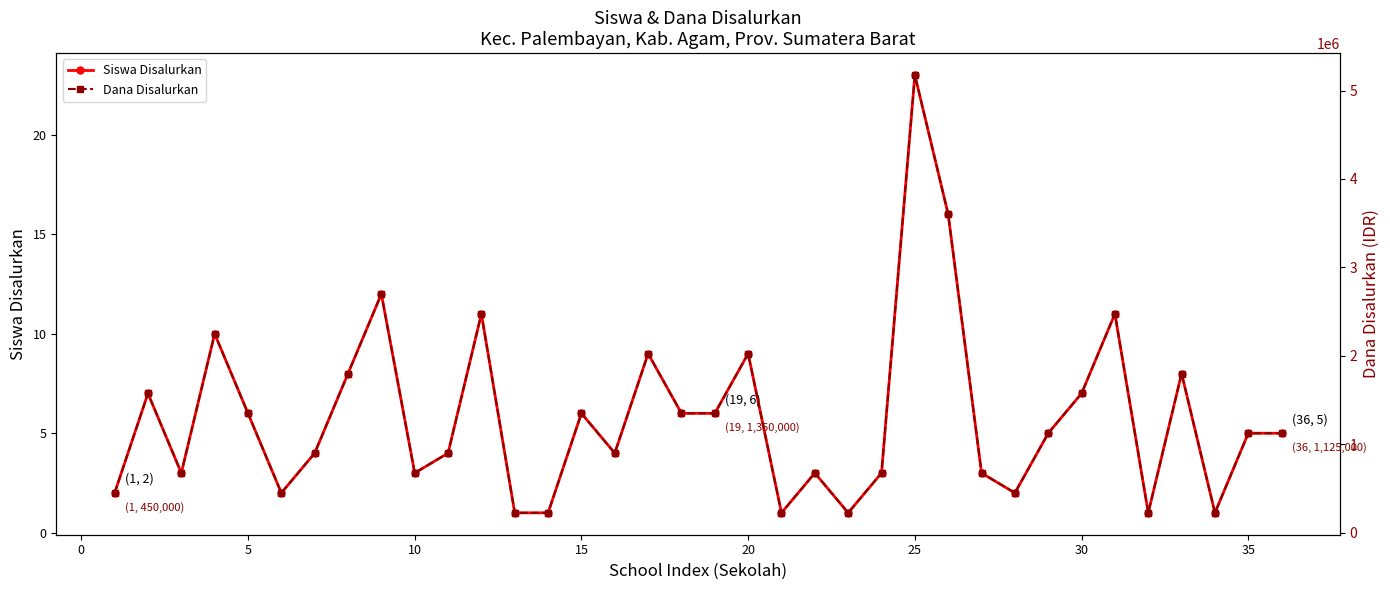

What is the maximum value for Siswa Disalurkan?

23